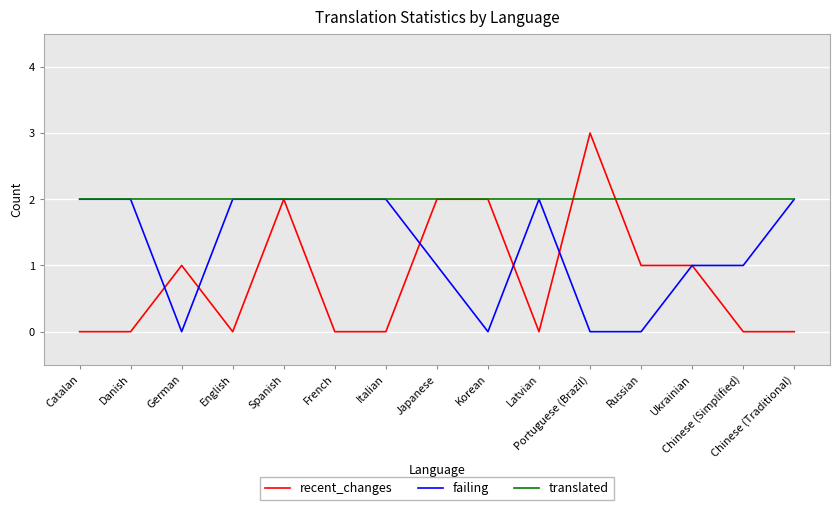

What is the maximum value for failing?

2